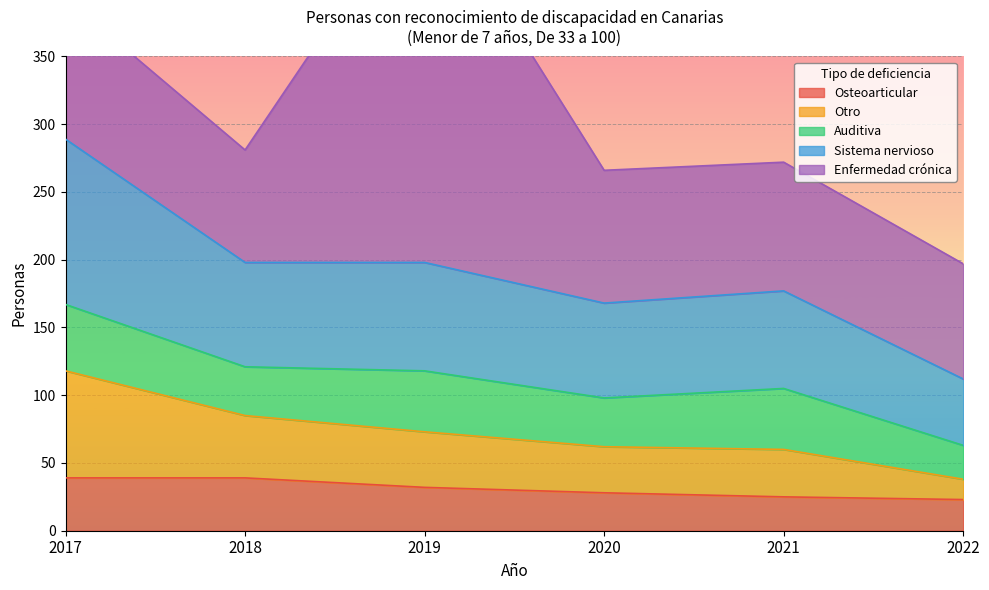

How many lines are shown in the chart?

5